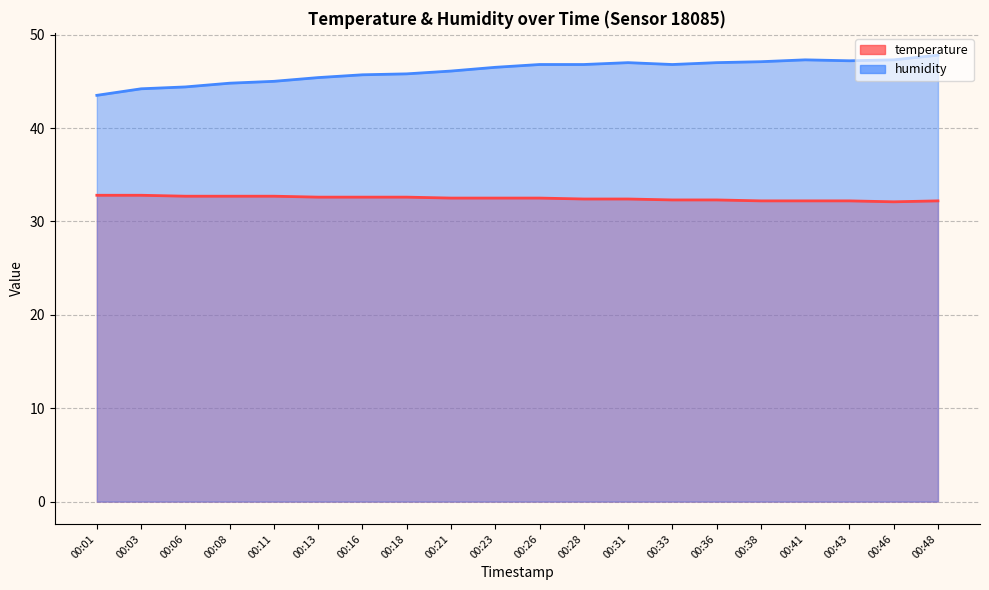

What is the approximate value of humidity at 00:21?

46.1